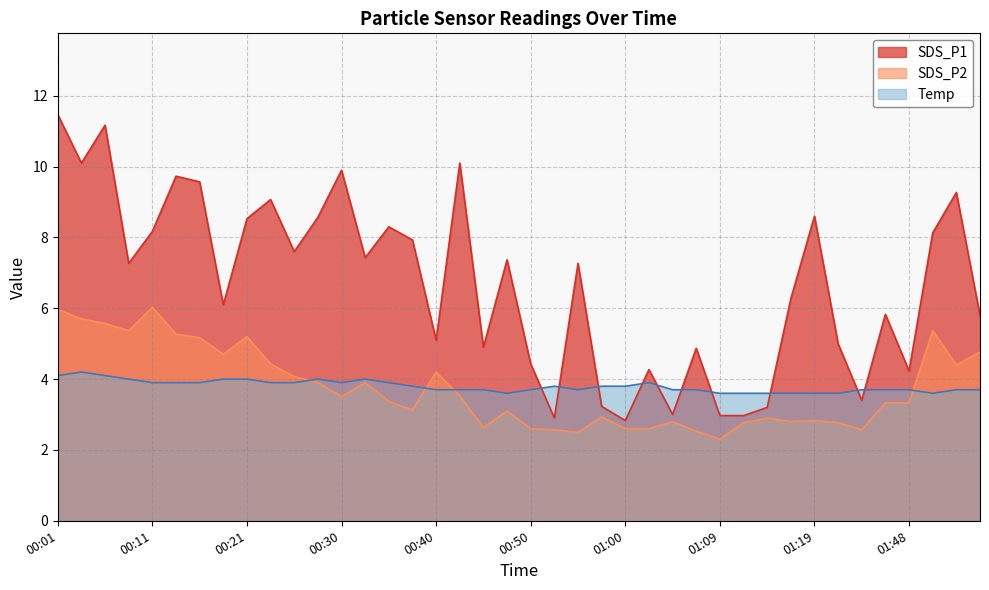

Which category has the highest value in the SDS_P1 series?

00:01